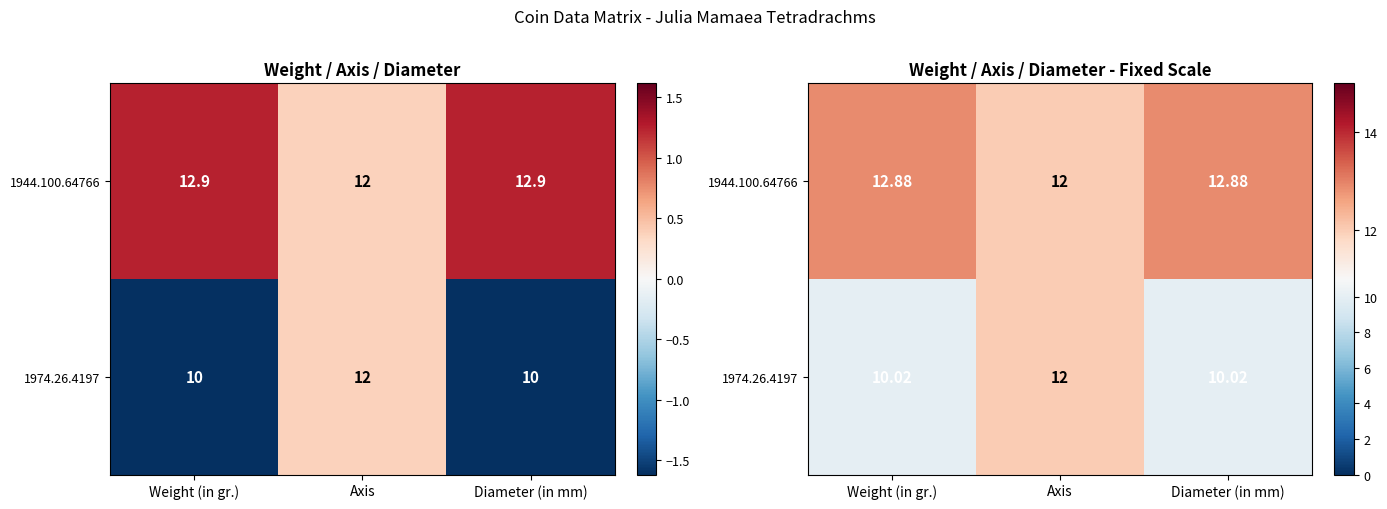

Is the value of 1944.100.64766 at Weight (in gr.) greater than the value of 1974.26.4197 at Weight (in gr.)?

Yes